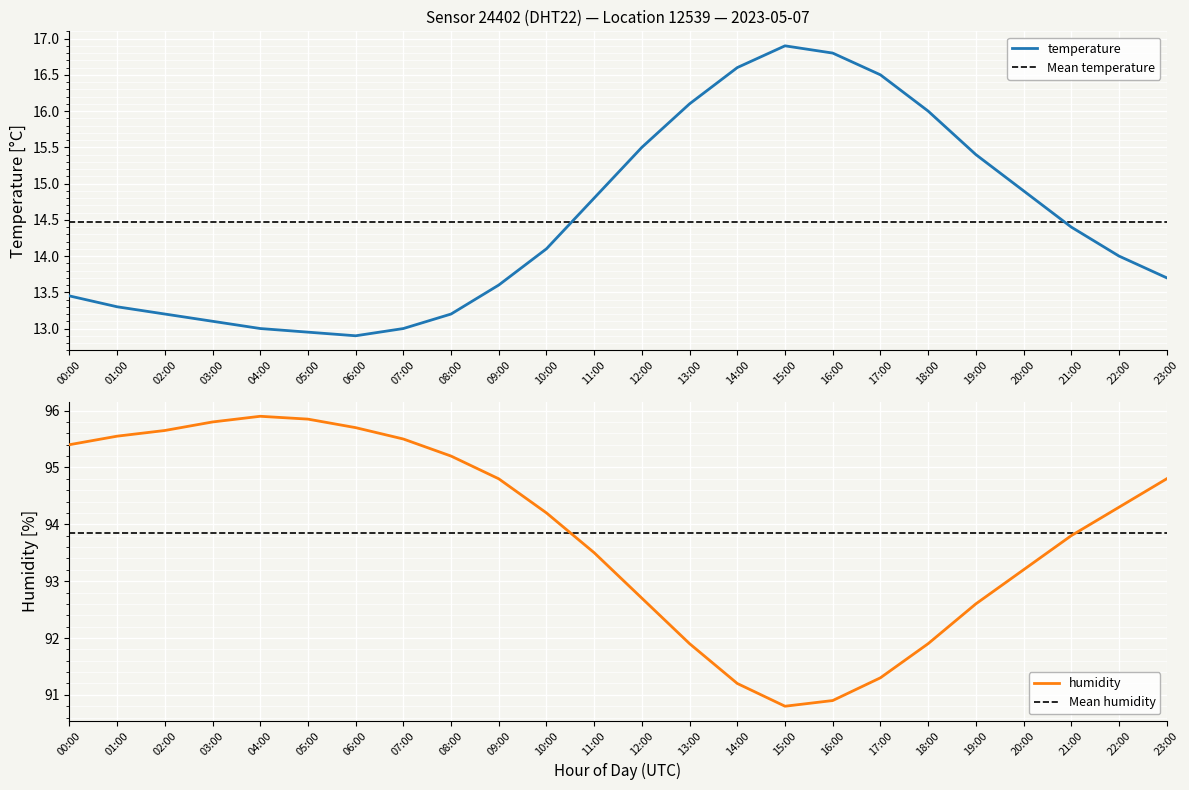

At which category is the sum across all series the highest?

04:00